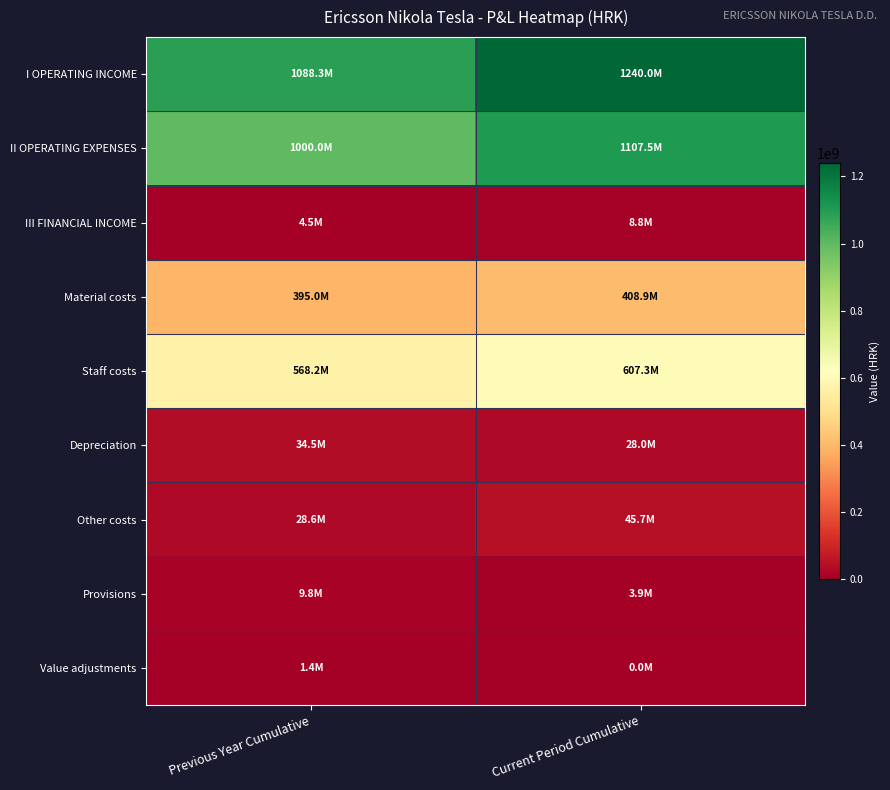

Reading left to right, list all the values displayed in this chart.

I OPERATING INCOME: Previous Year Cumulative=1088331019	Current Period Cumulative=1239975946
II OPERATING EXPENSES: Previous Year Cumulative=999956403	Current Period Cumulative=1107482223
III FINANCIAL INCOME: Previous Year Cumulative=4519425	Current Period Cumulative=8794741
Material costs: Previous Year Cumulative=395013247	Current Period Cumulative=408921562
Staff costs: Previous Year Cumulative=568150063	Current Period Cumulative=607337913
Depreciation: Previous Year Cumulative=34482899	Current Period Cumulative=27968652
Other costs: Previous Year Cumulative=28564186	Current Period Cumulative=45745115
Provisions: Previous Year Cumulative=9806573	Current Period Cumulative=3884464
Value adjustments: Previous Year Cumulative=1357399	Current Period Cumulative=0